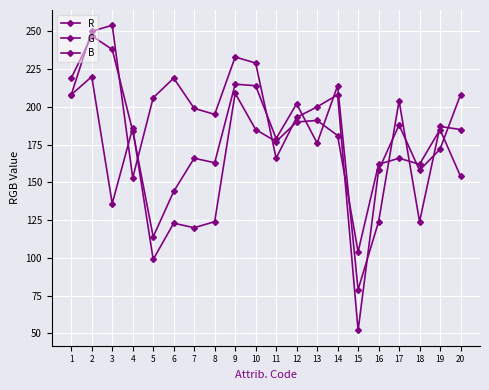

What is the difference between the highest and lowest values at 1?

11